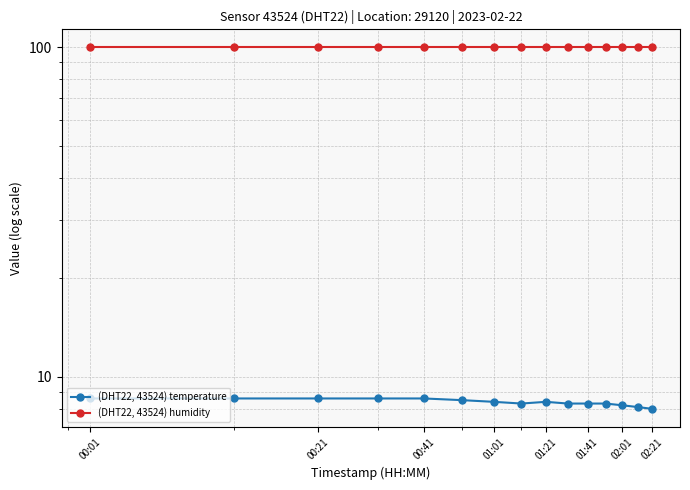

How many (DHT22, 43524) temperature values are between 8 and 9?

15